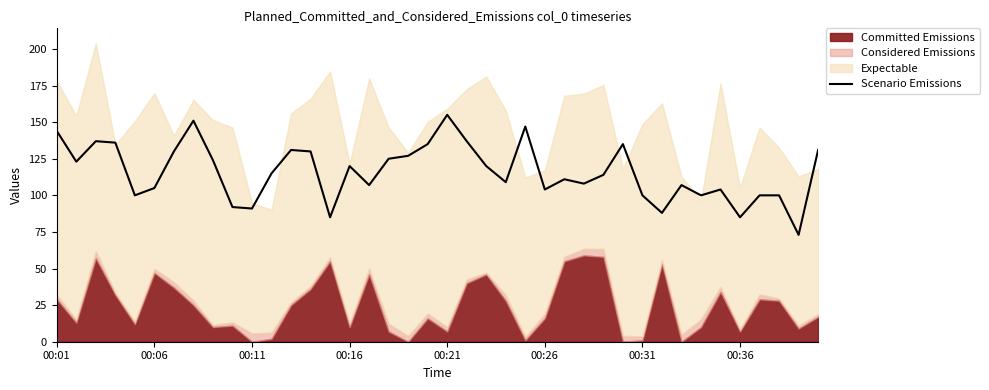

True or false: the data has more than 1 interior local peaks.

True